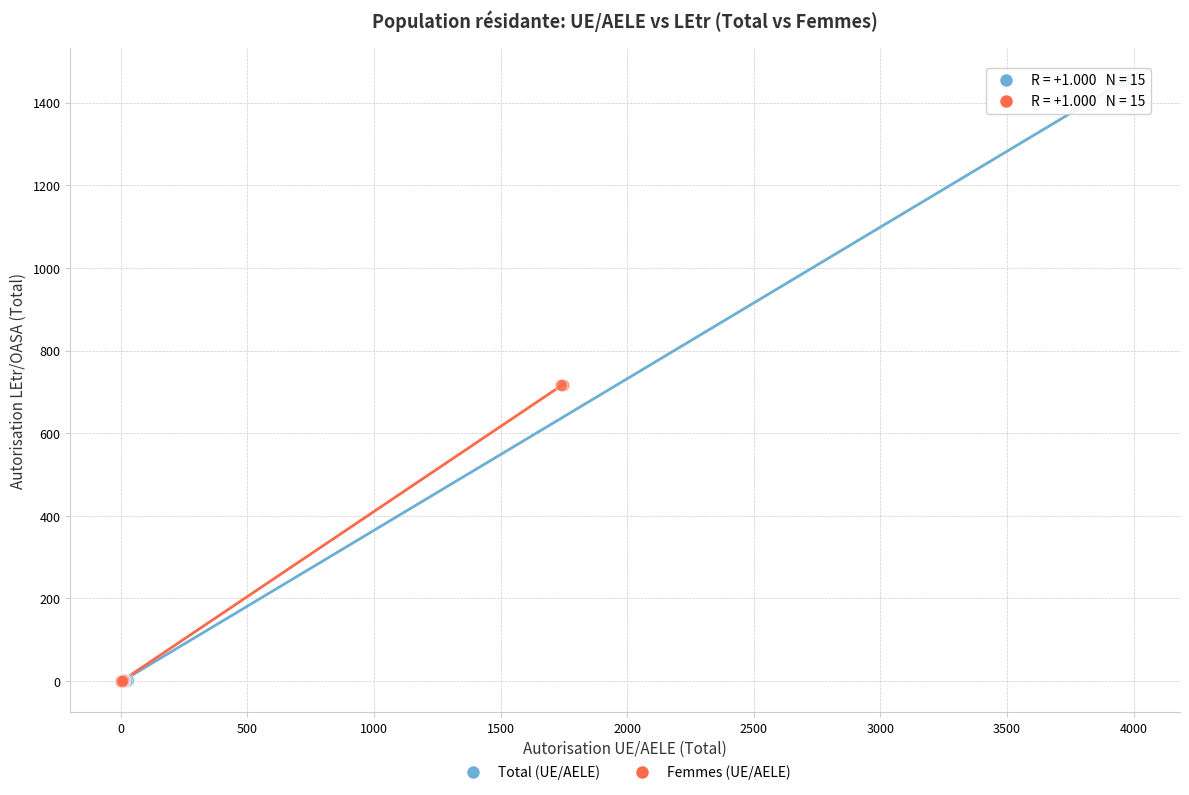

Which series reaches the maximum Y coordinate?

Total (UE/AELE)